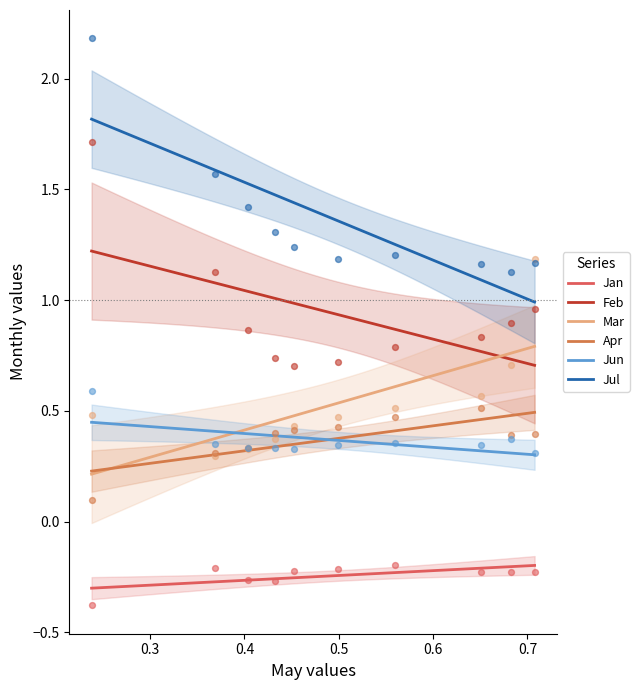

Which series reaches the minimum Y coordinate?

Jan